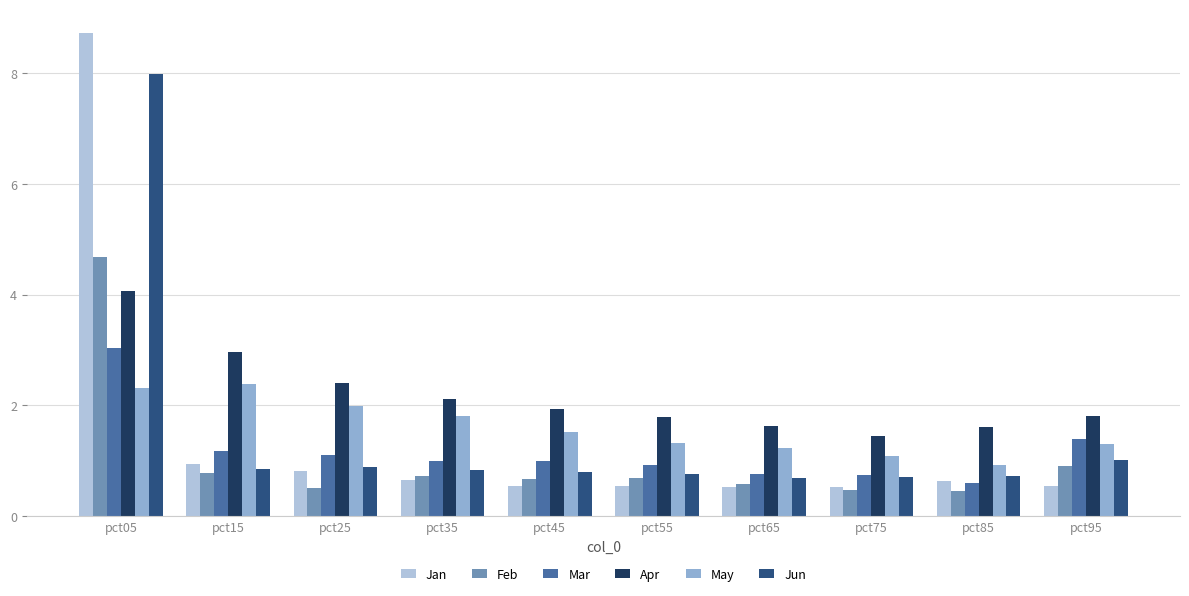

Which series changed the most between pct05 and pct15?

Jan